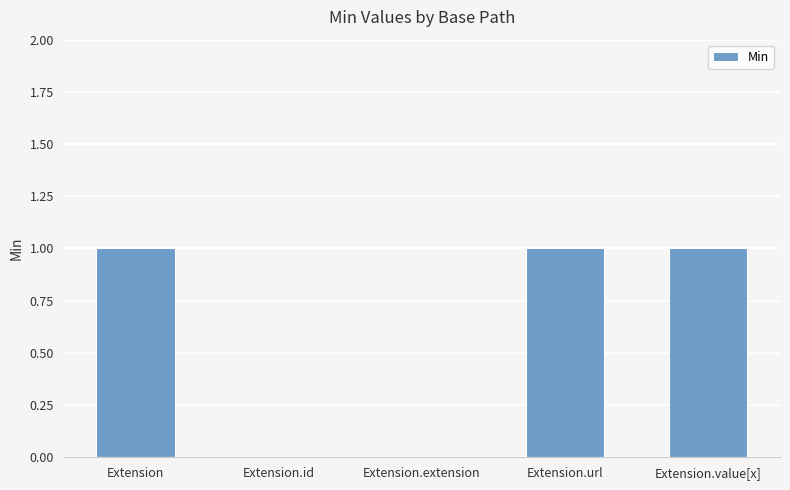

What is the sum of all values?

3